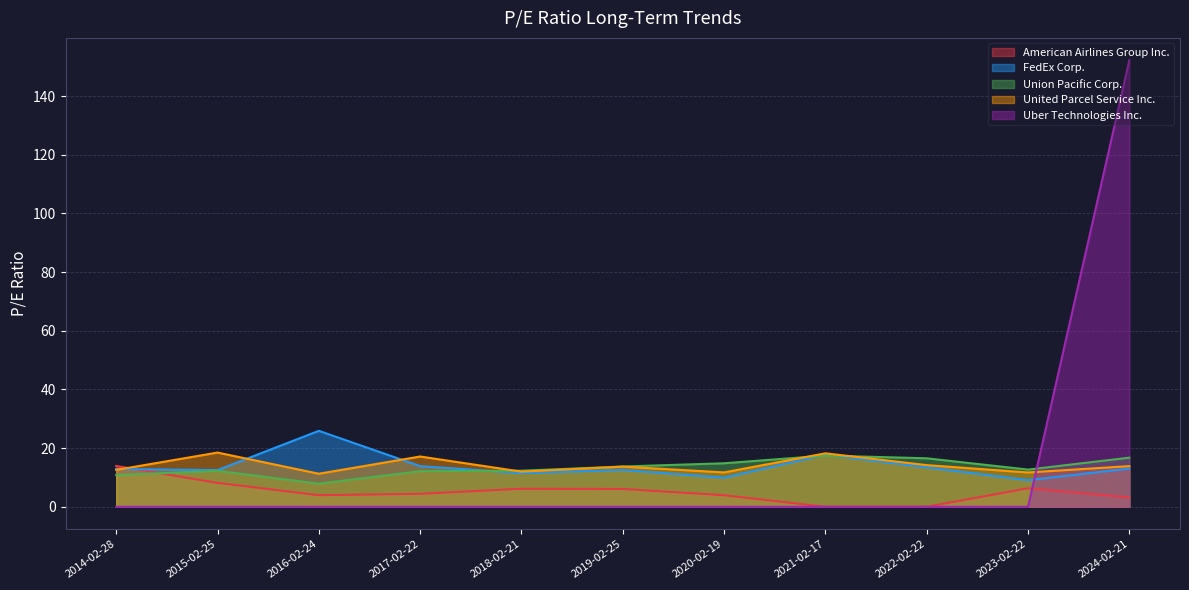

Between 2019-02-25 and 2014-02-28, which series saw the biggest shift?

American Airlines Group Inc.